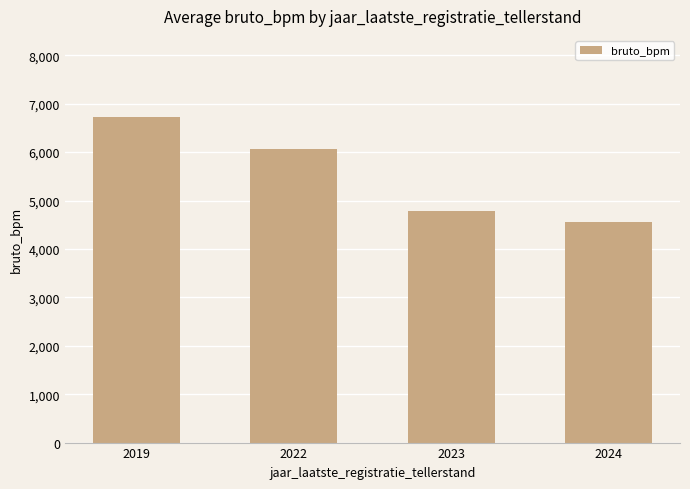

What is the value of the 1st bar from the left?

6720.0